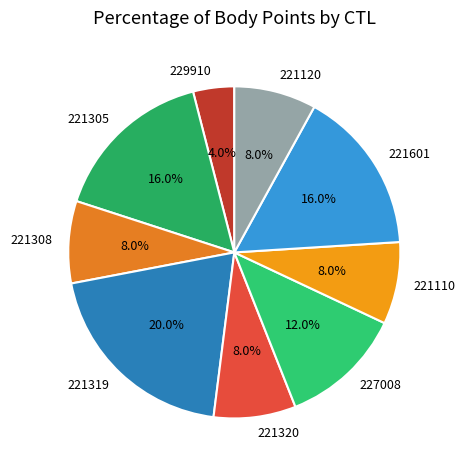

How many segments does this pie chart have?

9